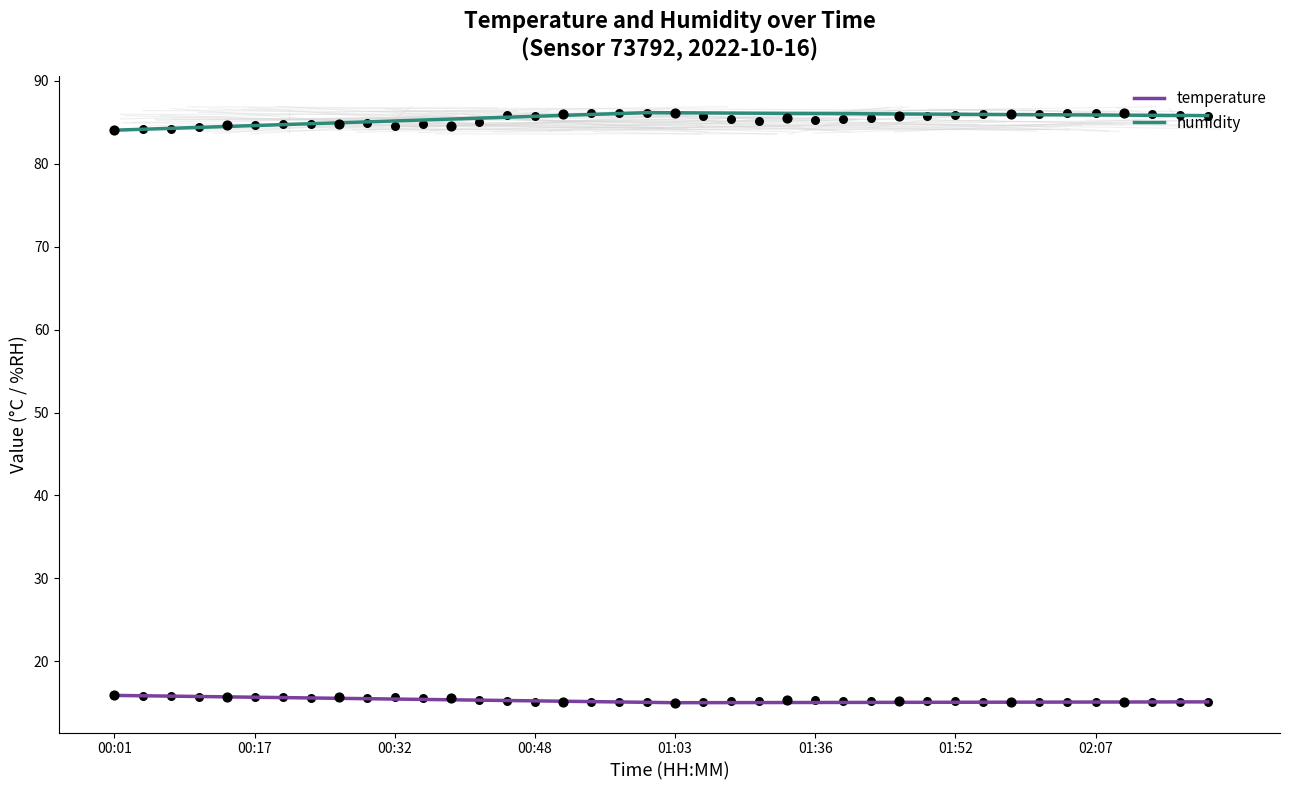

Which series has the largest total across all categories?

humidity